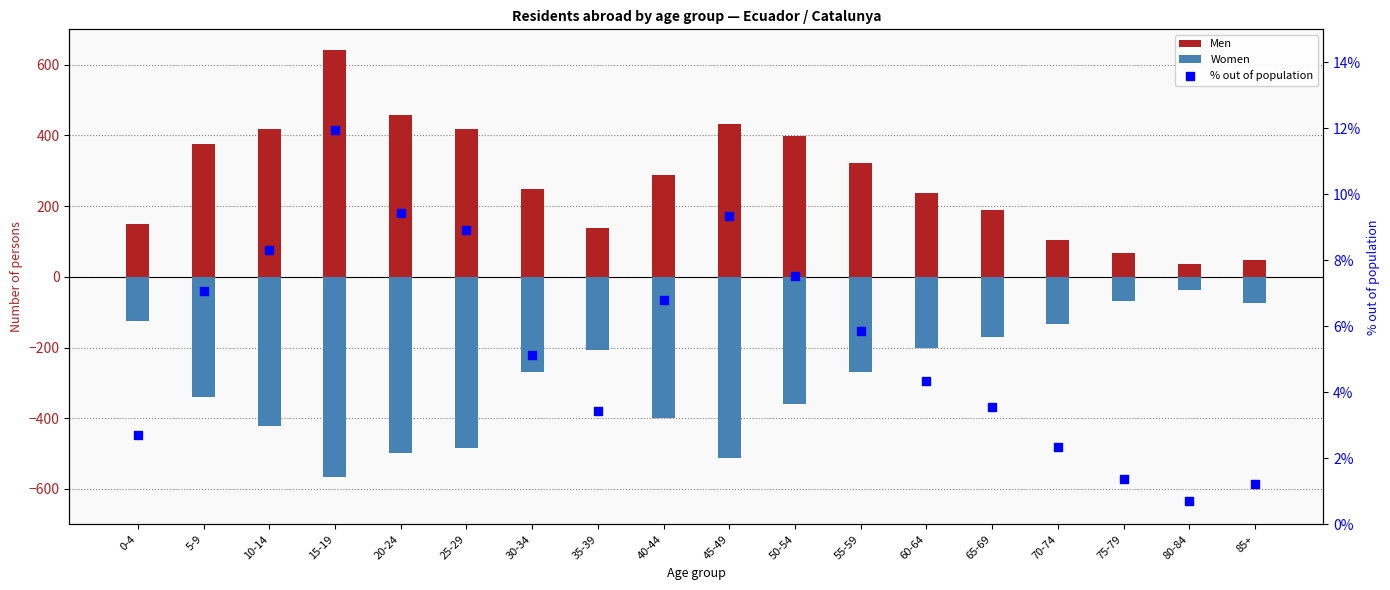

Which series contains the highest Y value?

Men